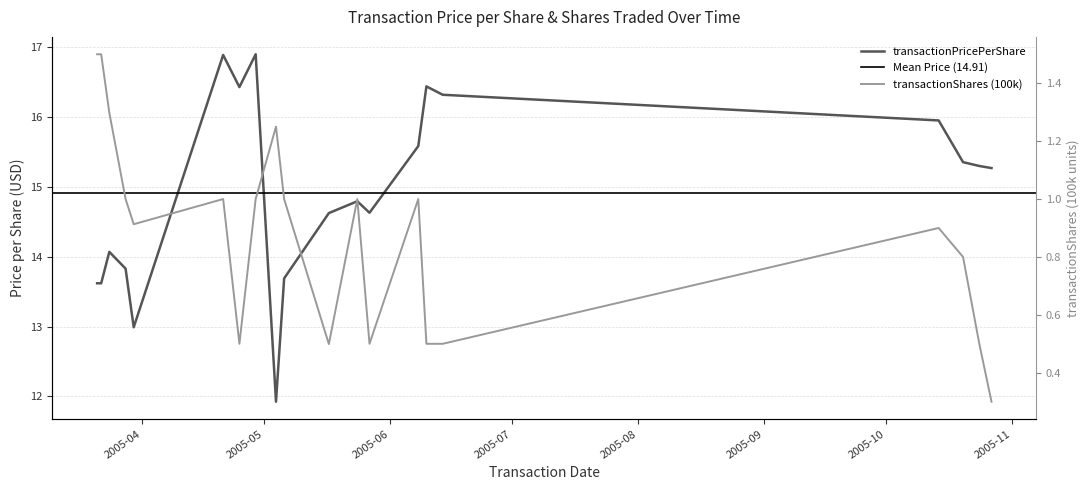

Which series has the largest total across all categories?

transactionPricePerShare